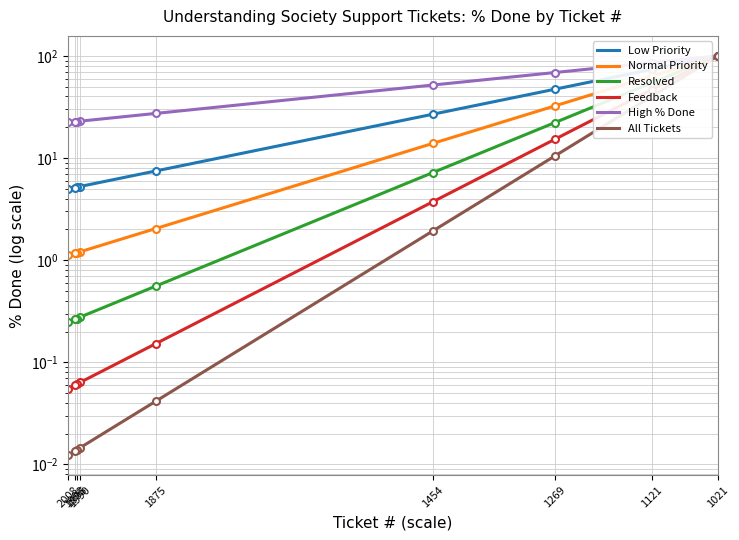

Reading left to right, transcribe all the data shown in this chart.

Low Priority: 100.0	81.6	79.1	73.8	72.0	63.0	47.1	45.4	43.5	26.8	8.5	8.4	7.5	5.4	5.3	5.3	5.2	5.2	5.2	5.2	5.1	5.1	5.1	5.0	5.0
Normal Priority: 100.0	73.7	70.4	63.4	61.1	50.0	32.3	30.6	28.7	13.9	2.5	2.4	2.0	1.3	1.2	1.2	1.2	1.2	1.2	1.2	1.2	1.2	1.1	1.1	1.1
Resolved: 100.0	66.5	62.6	54.4	51.9	39.7	22.1	20.6	18.9	7.2	0.7	0.7	0.6	0.3	0.3	0.3	0.3	0.3	0.3	0.3	0.3	0.3	0.3	0.2	0.2
Feedback: 100.0	60.1	55.7	46.8	44.0	31.5	15.2	13.9	12.5	3.7	0.2	0.2	0.2	0.1	0.1	0.1	0.1	0.1	0.1	0.1	0.1	0.1	0.1	0.1	0.1
High % Done: 100.0	90.3	89.0	85.9	84.9	79.4	68.6	67.4	65.9	51.8	29.2	29.0	27.3	23.3	23.1	22.9	22.8	22.8	22.8	22.7	22.7	22.7	22.5	22.3	22.3
All Tickets: 100.0	54.3	49.6	40.2	37.4	25.0	10.4	9.3	8.2	1.9	0.1	0.1	0.0	0.0	0.0	0.0	0.0	0.0	0.0	0.0	0.0	0.0	0.0	0.0	0.0